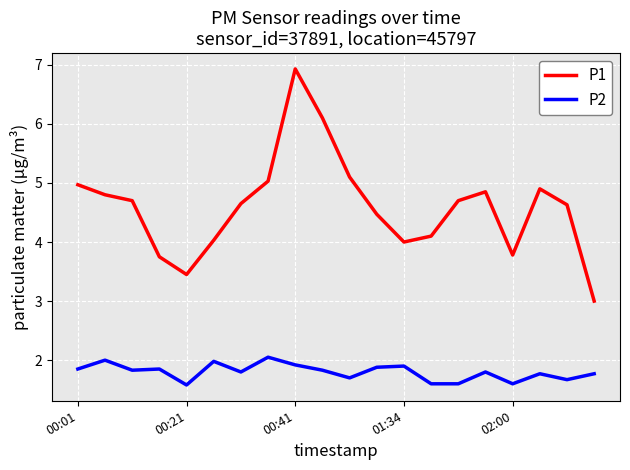

Rank the series by their average value, from highest to lowest.

P1, P2